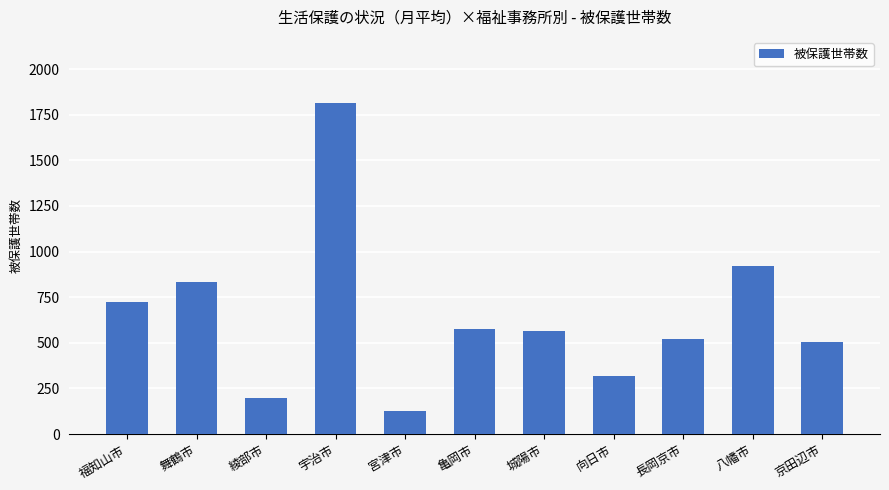

Does the chart contain stacked bars?

No